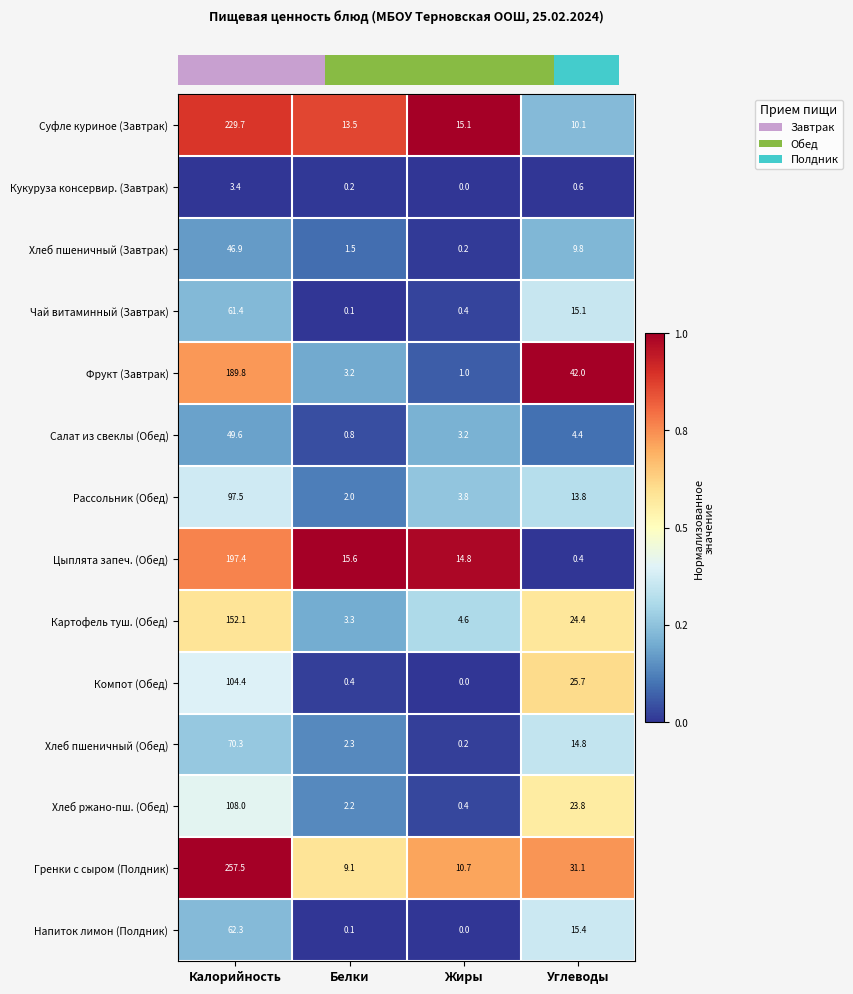

Which series has the largest range (max minus min)?

Гренки с сыром (Полдник)